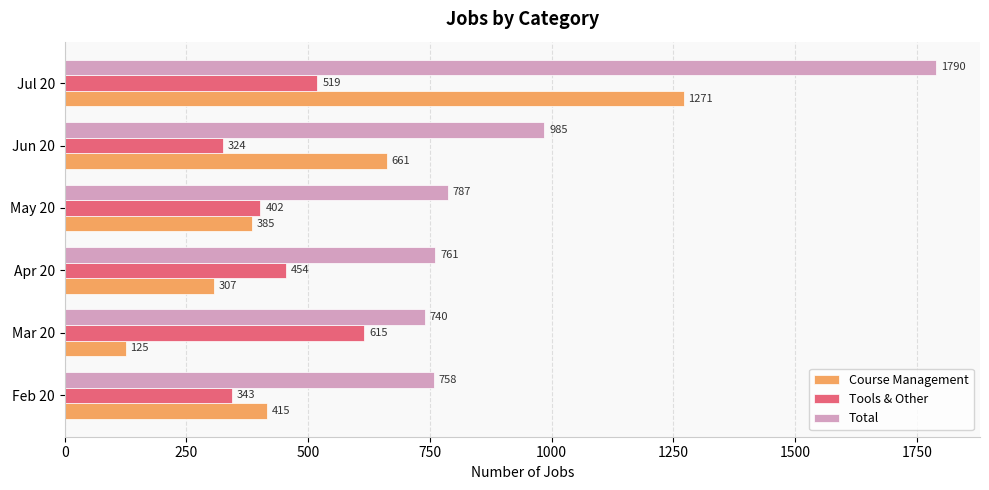

Which series has the widest spread of values?

Course Management